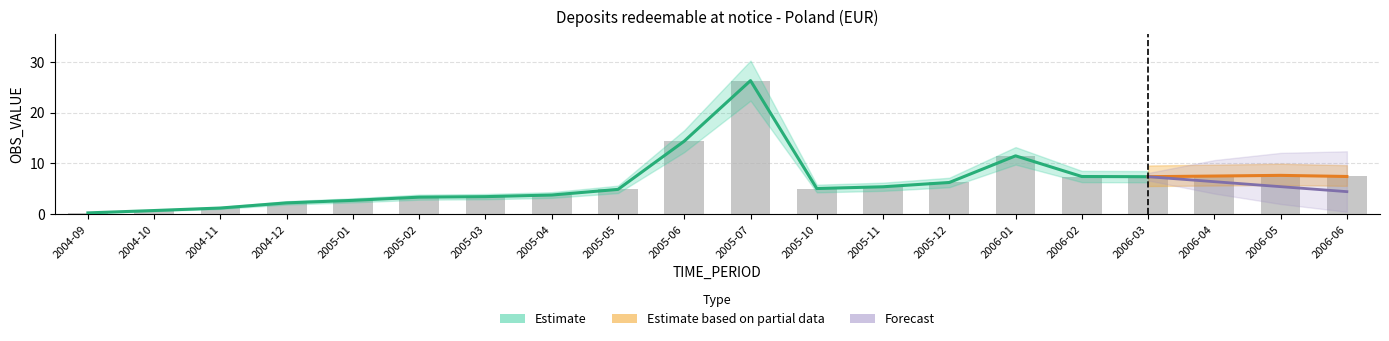

The value of Estimate at 2005-03 is 3.4. True or false?

True